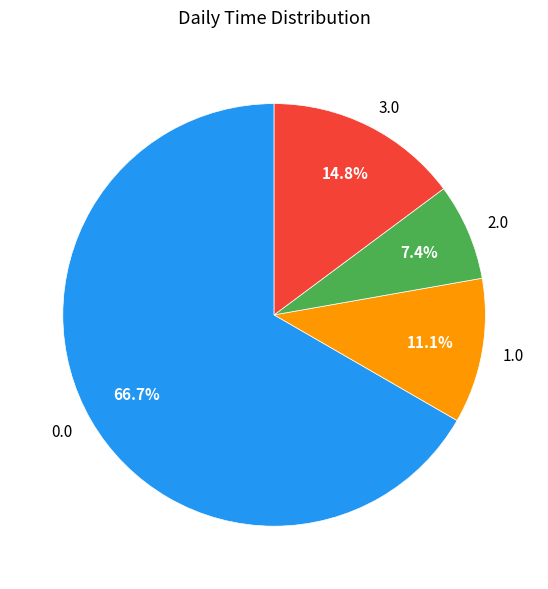

Is there a majority slice in this chart?

Yes